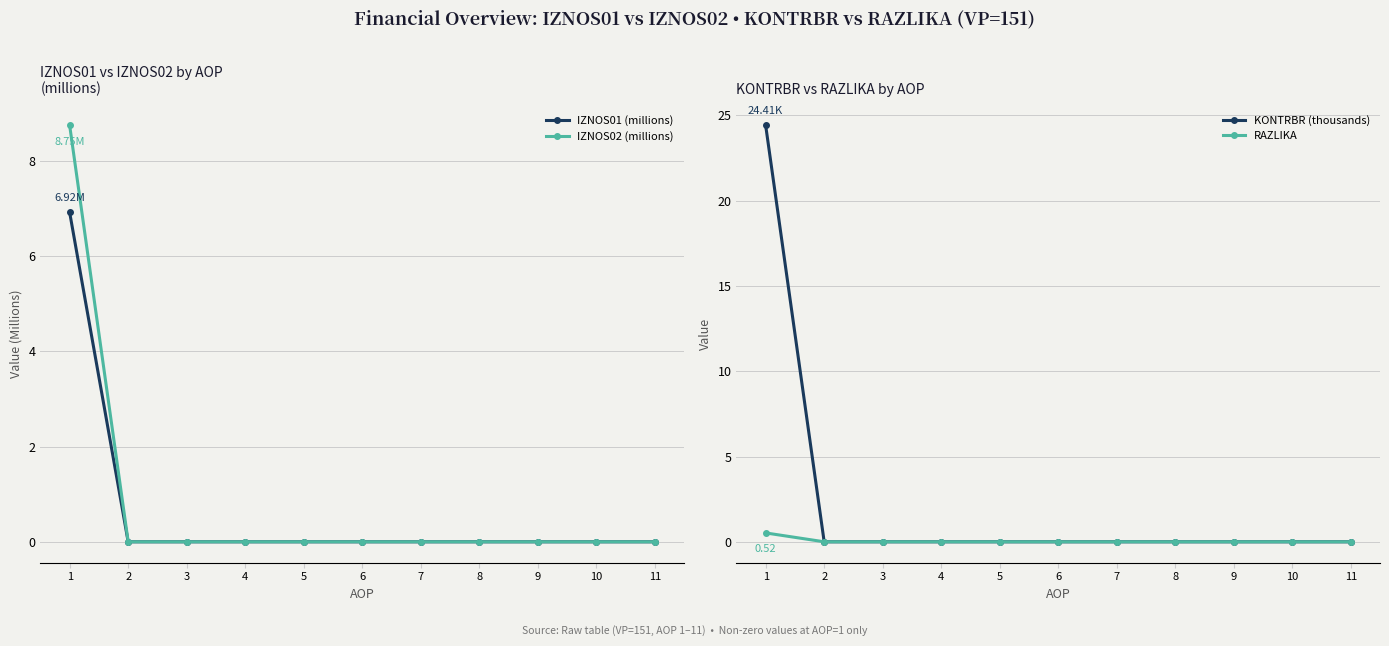

True or false: KONTRBR (thousands) has a value of -12.1 at 9.

False